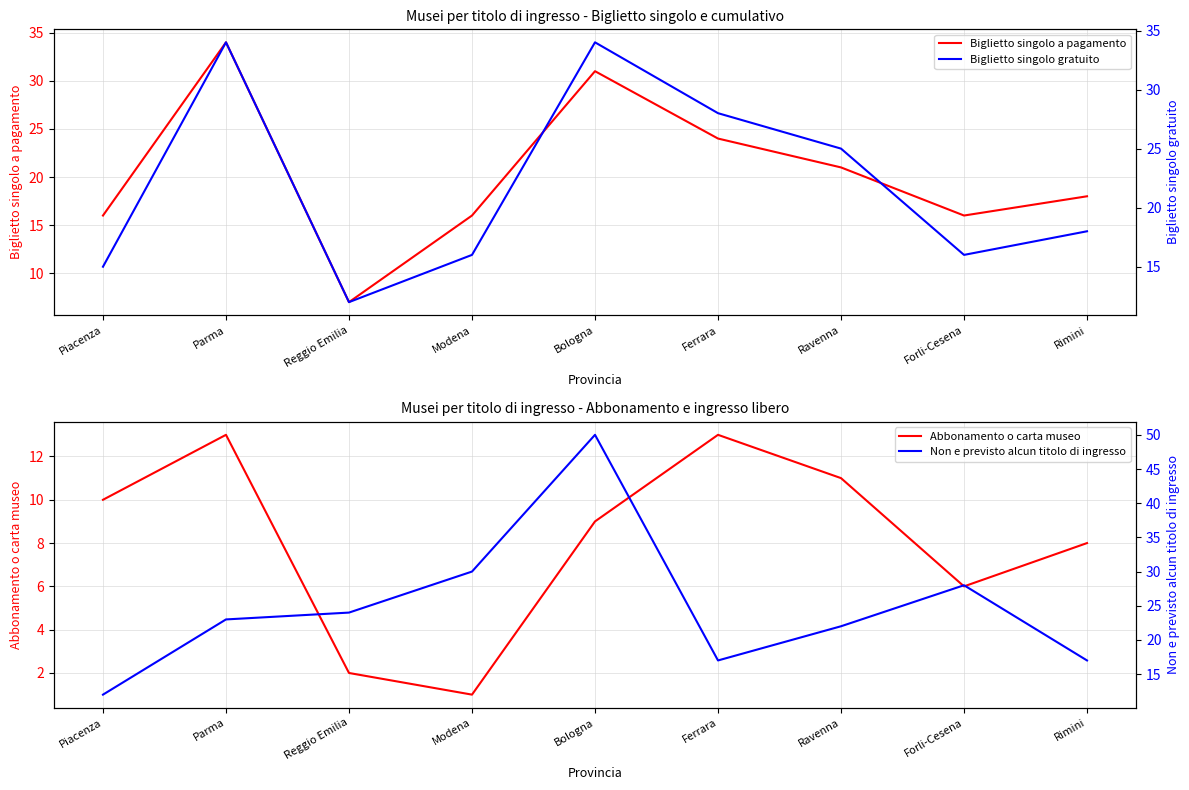

True or false: Non e previsto alcun titolo di ingresso has more than 0 points higher than both neighbors.

True